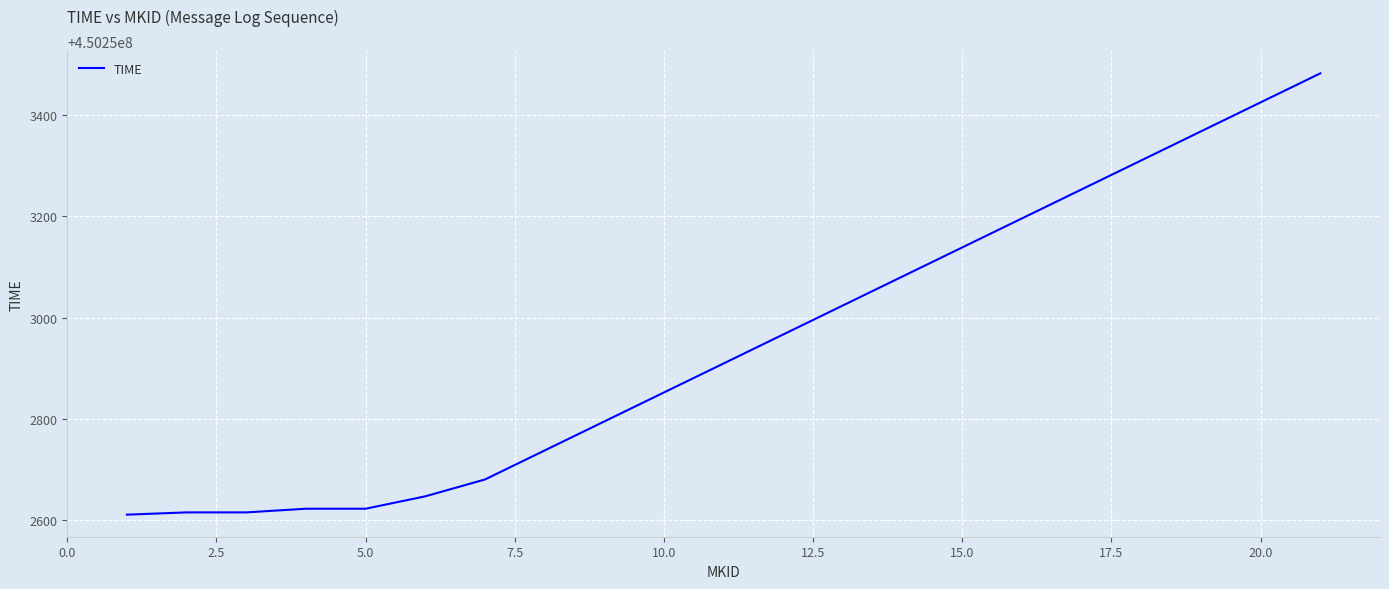

What is the minimum value shown in the chart?

450252611.4